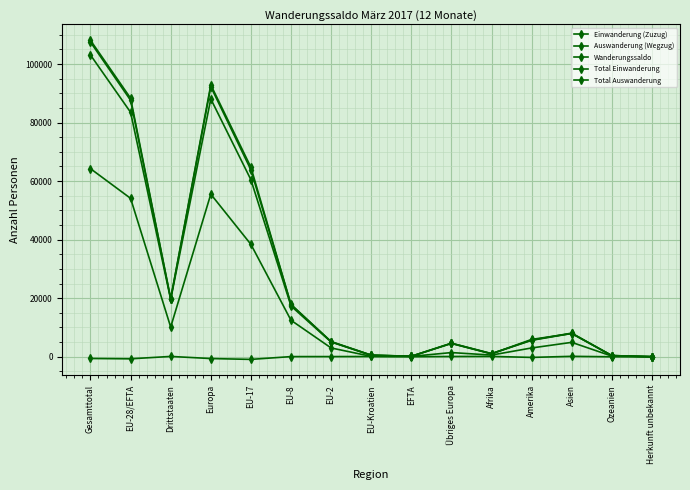

True or false: Auswanderung (Wegzug) has a value of 2 at Herkunft unbekannt.

False